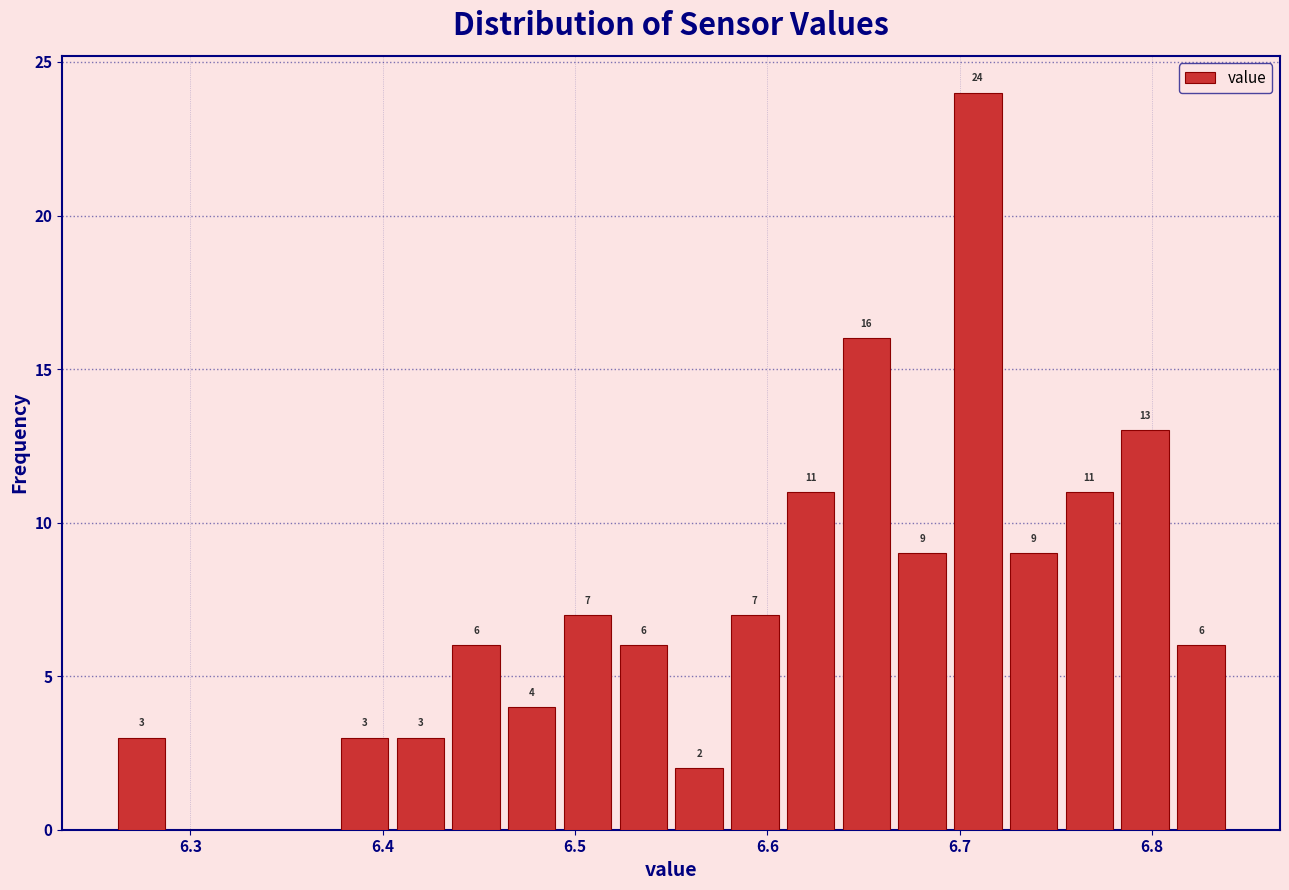

Read against the x-axis, roughly where is the centre of the tallest bar?

6.71